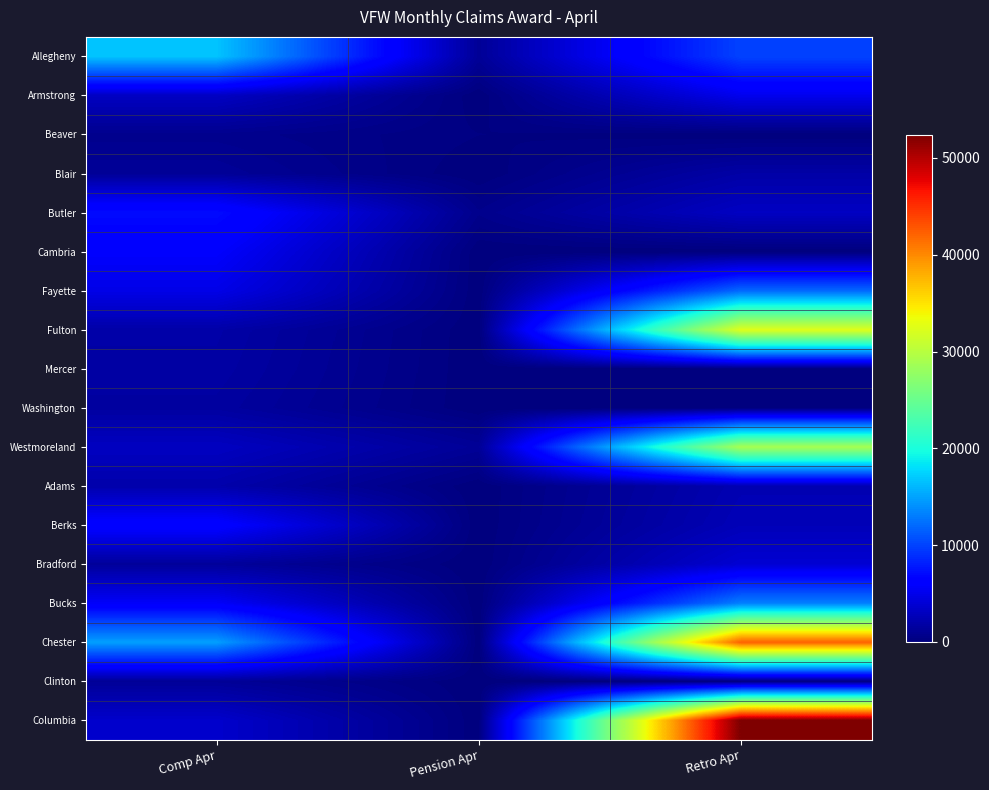

Which series has the widest spread of values?

Columbia